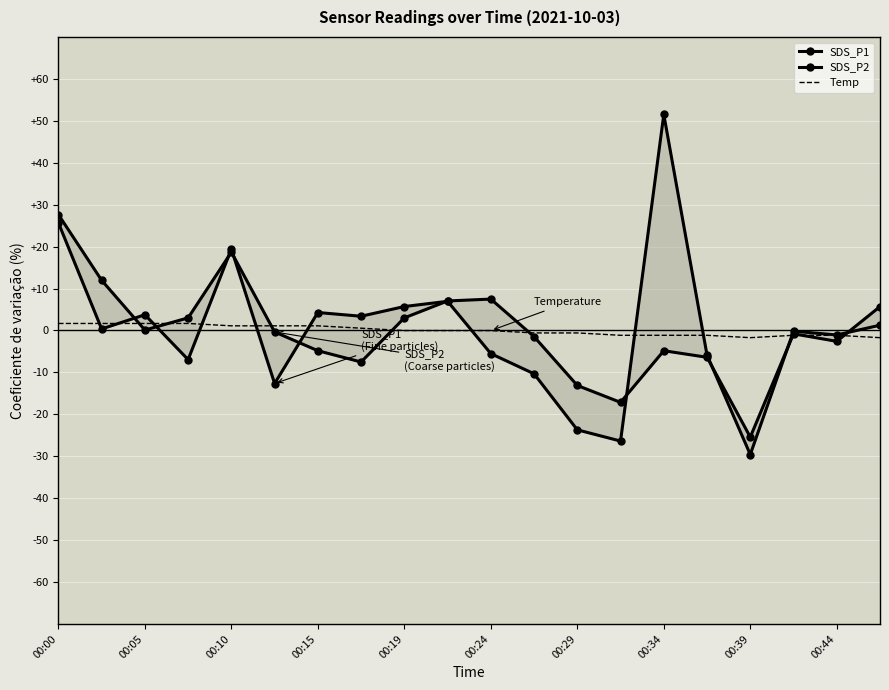

List the series in order of their overall mean, highest first.

SDS_P2, SDS_P1, Temp